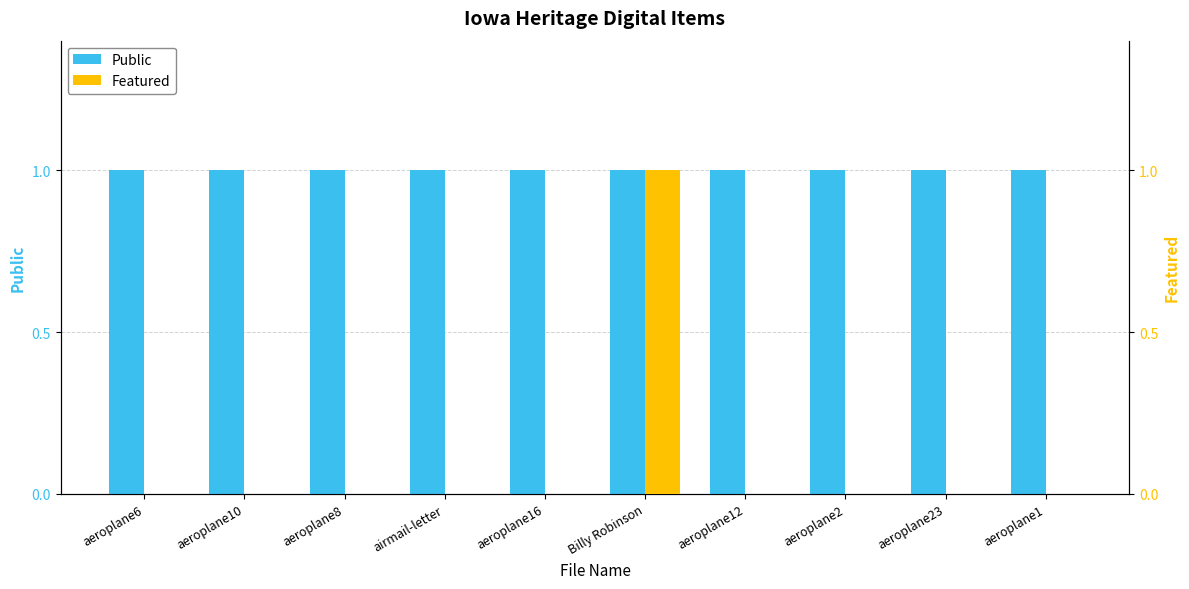

The Public series shows 1 at aeroplane6. True or false?

True